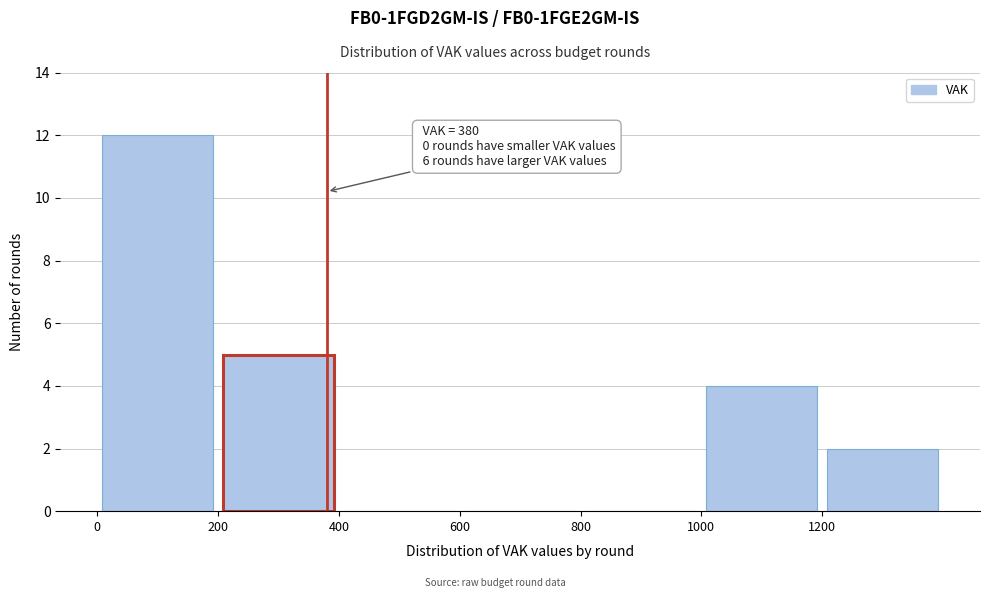

Over which range of the x-axis is the bar tallest?

0 to 200